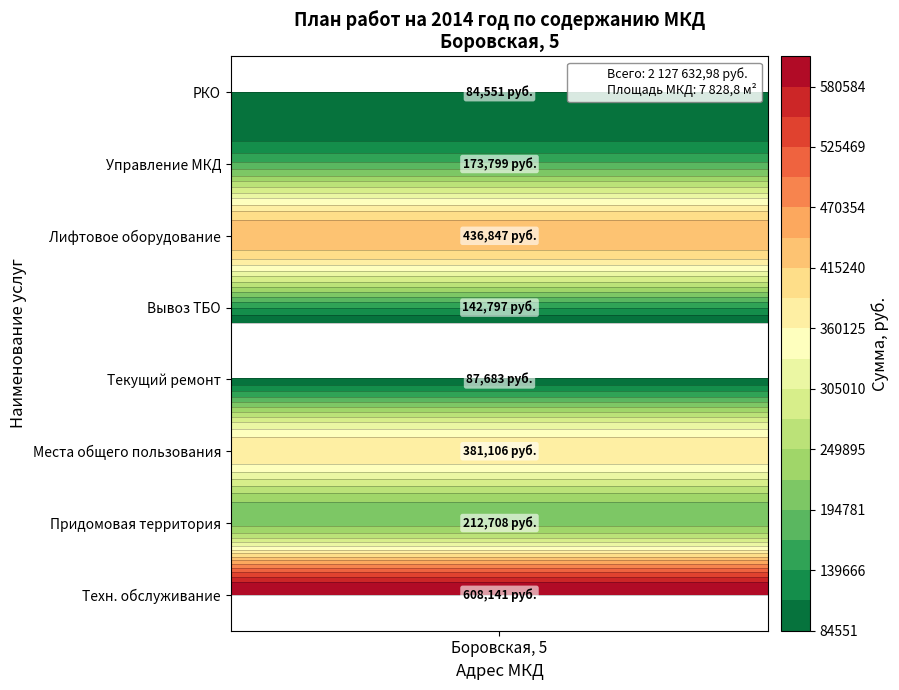

Read the value at 6.

173799.4